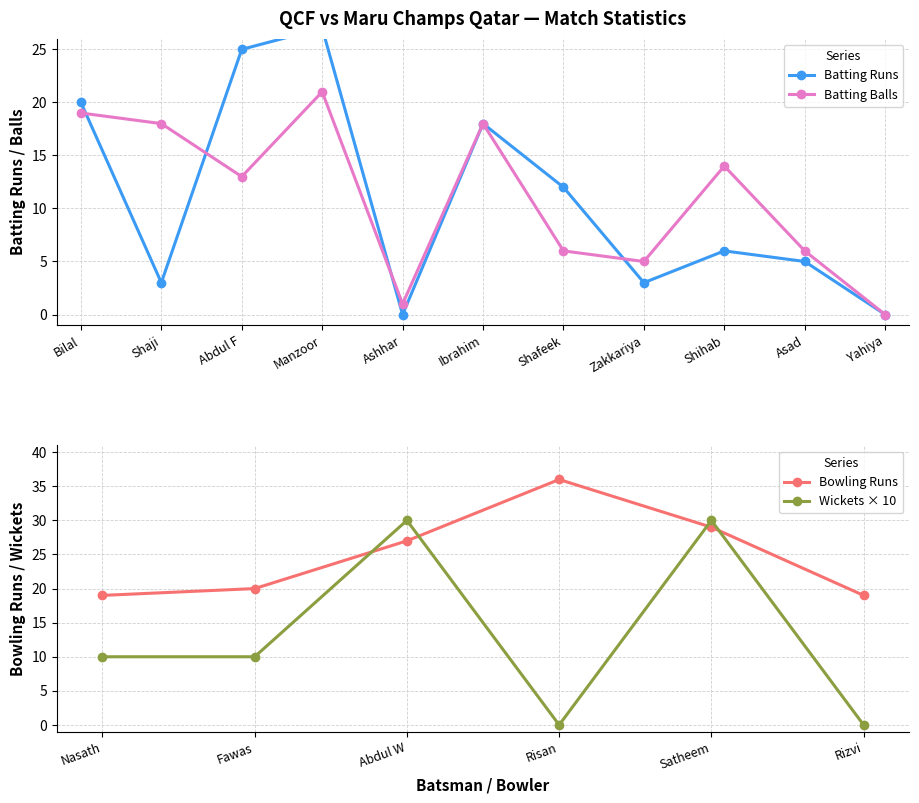

At which category does the chart reach its minimum across all series?

Ashhar